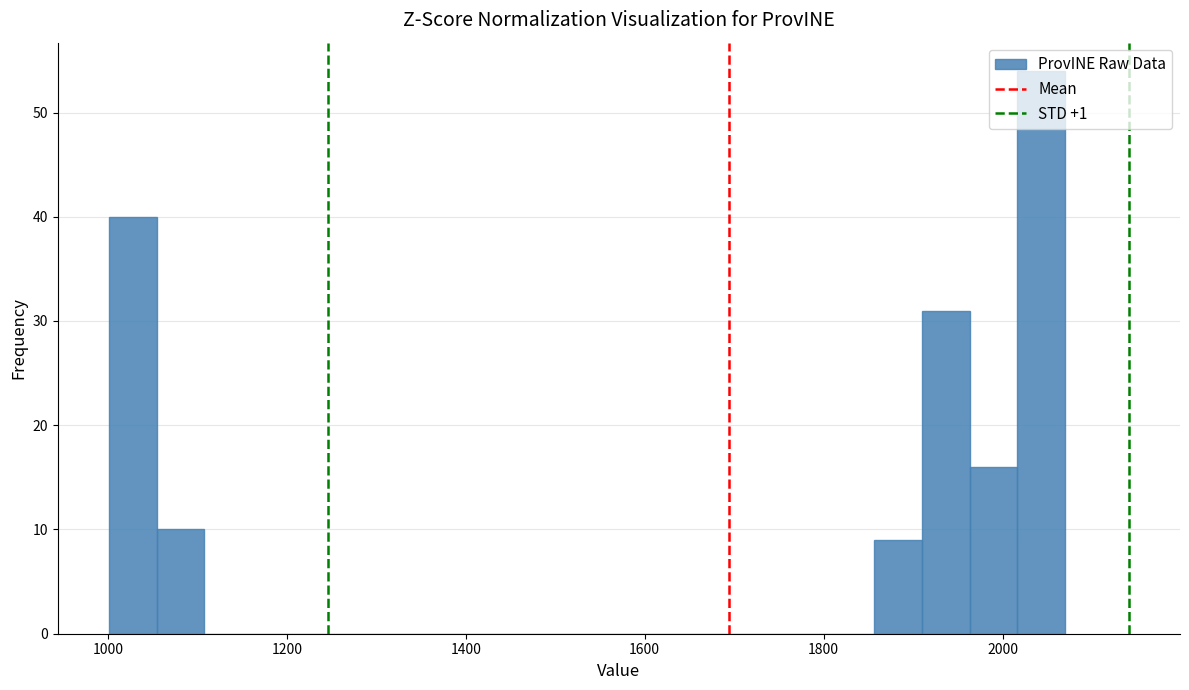

Read against the x-axis, roughly where is the centre of the tallest bar?

2040